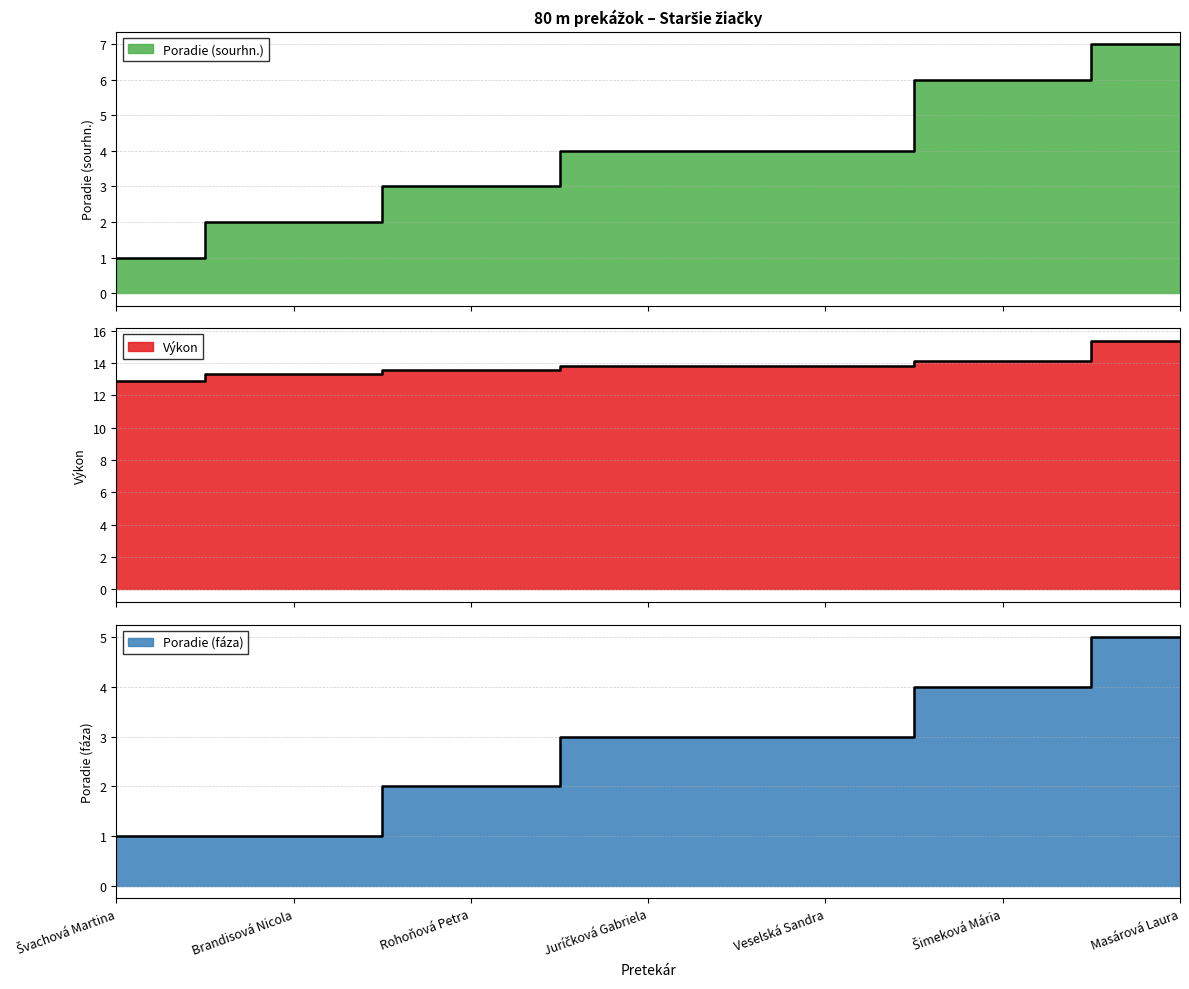

Reading left to right, extract all data points from this chart.

Poradie (sourhn.): 1.0	2.0	3.0	4.0	4.0	6.0	7.0
Výkon: 12.9	13.3	13.6	13.8	13.8	14.1	15.4
Poradie (fáza): 1.0	1.0	2.0	3.0	3.0	4.0	5.0